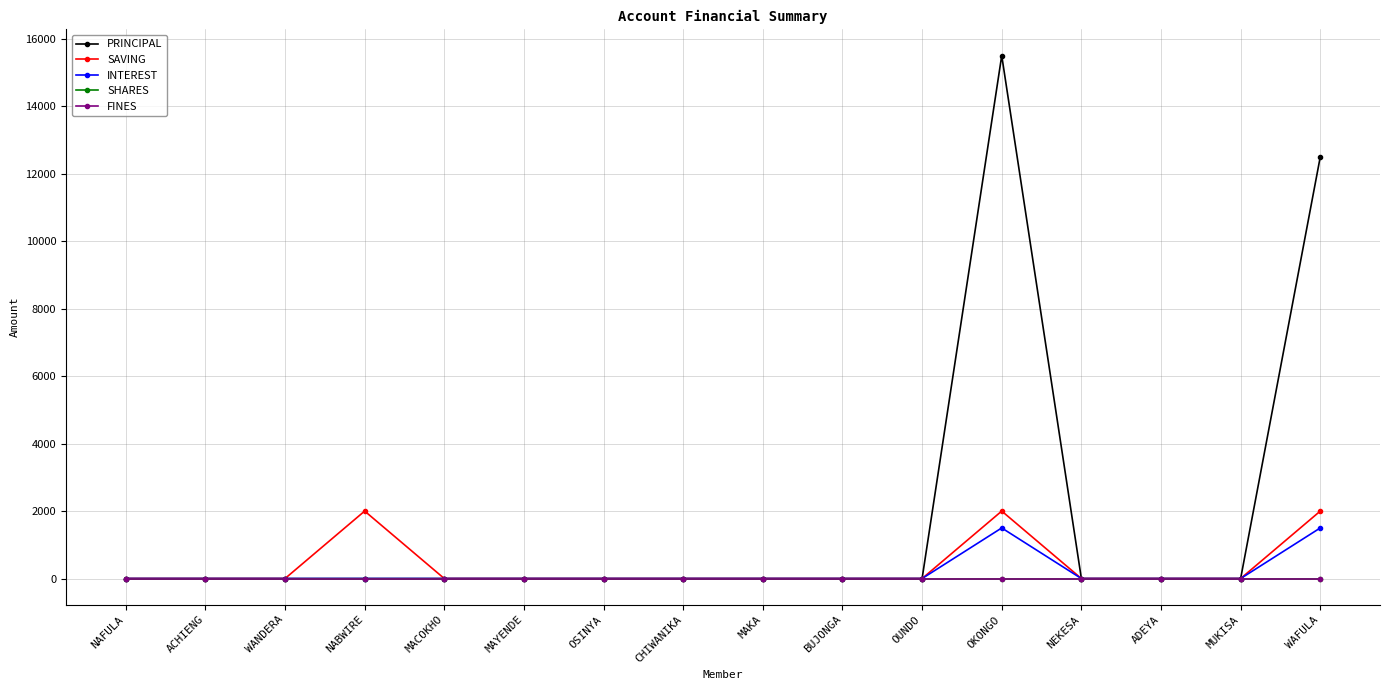

True or false: INTEREST has a value of 461 at WANDERA.

False